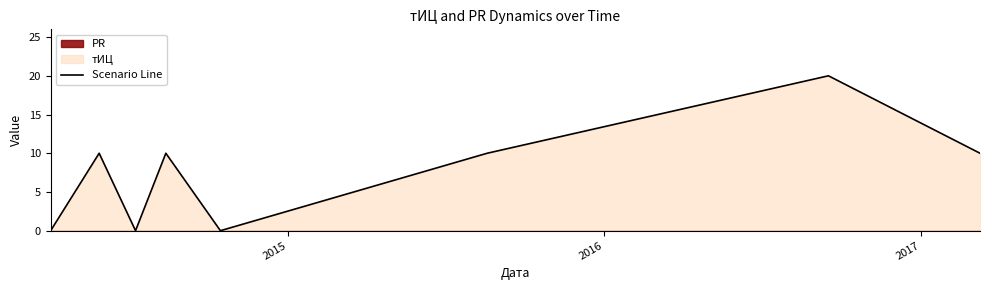

What is the highest value of the Scenario Line series?

20